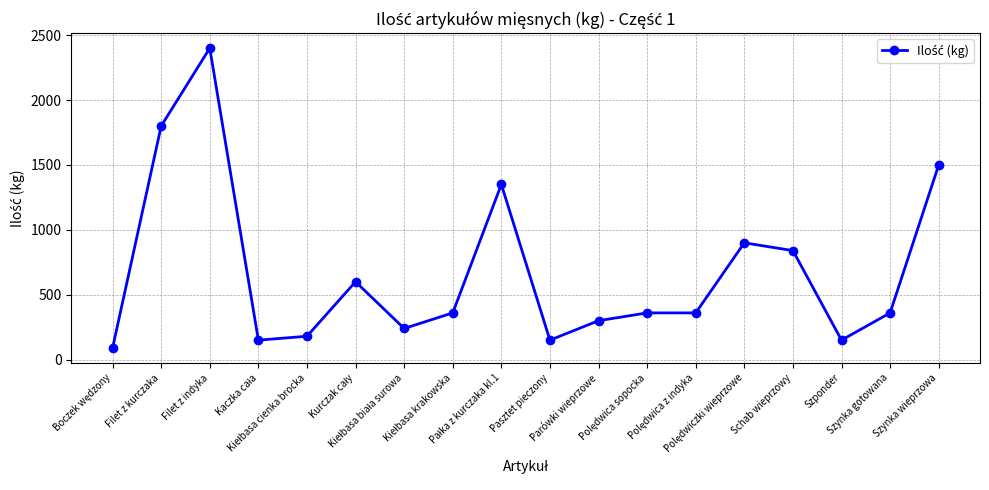

Where is the first local maximum?

Filet z indyka